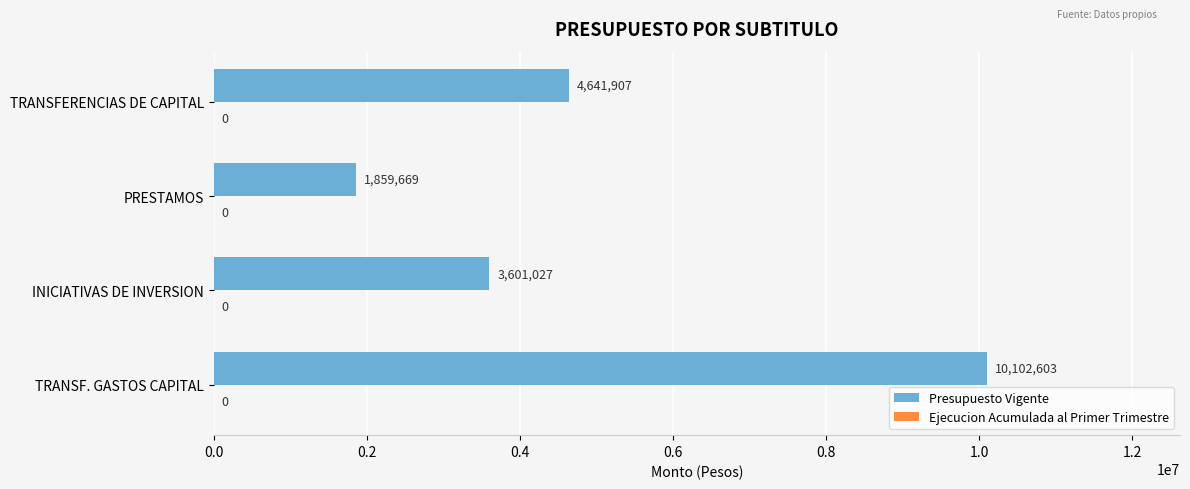

Count the values in the range 3601027 to 10102603.

3